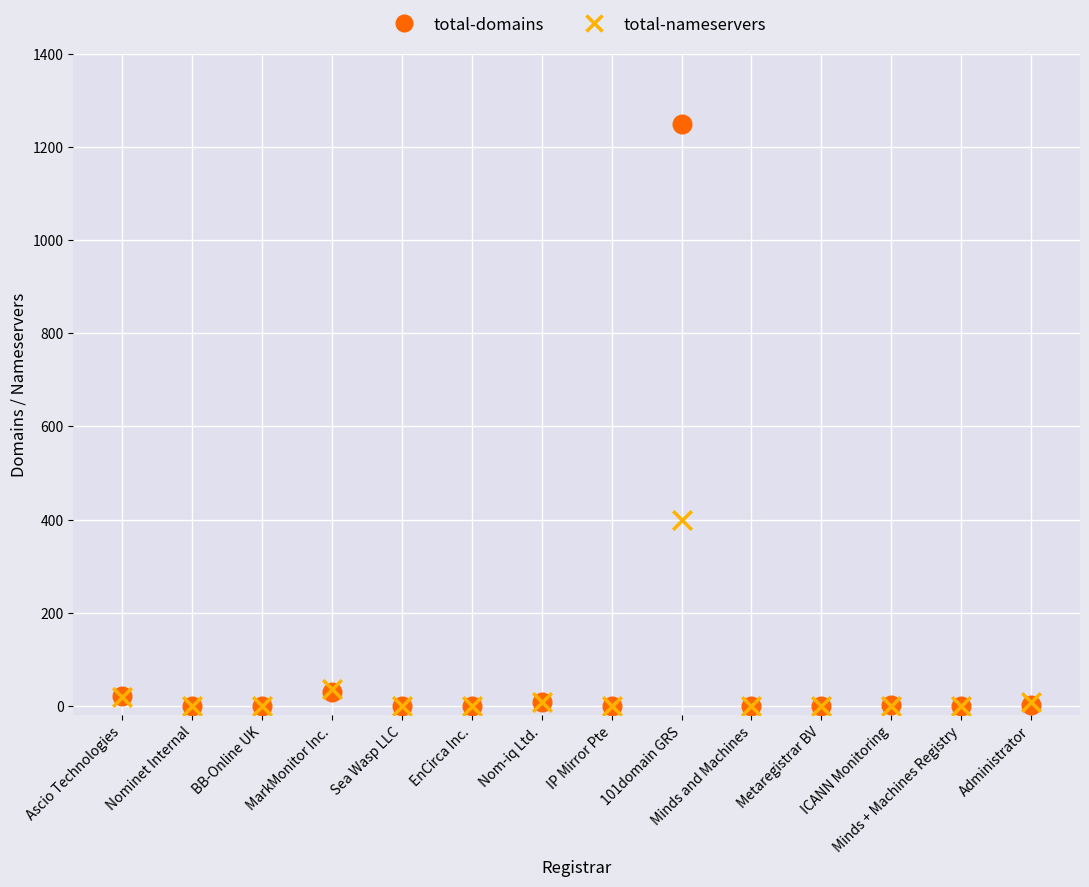

Across all series, what Y value is closest to 625?

399